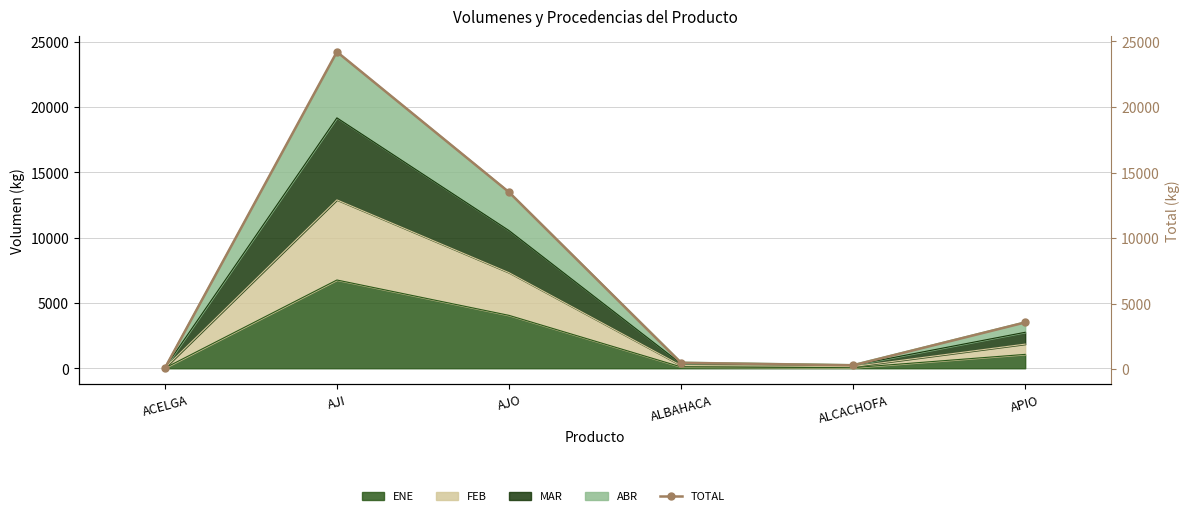

Reading left to right, list all the values displayed in this chart.

61	24213	13501	474	287	3557